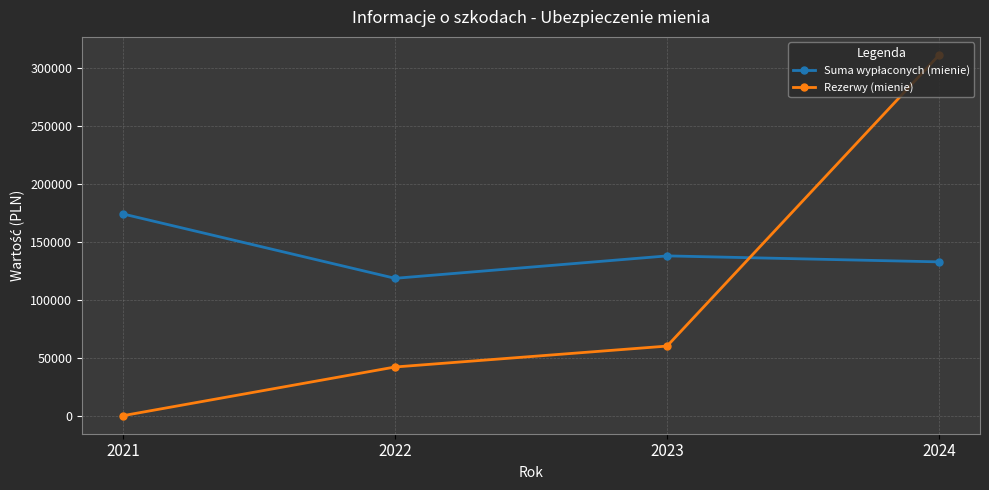

What is the highest value of the Rezerwy (mienie) series?

310954.1